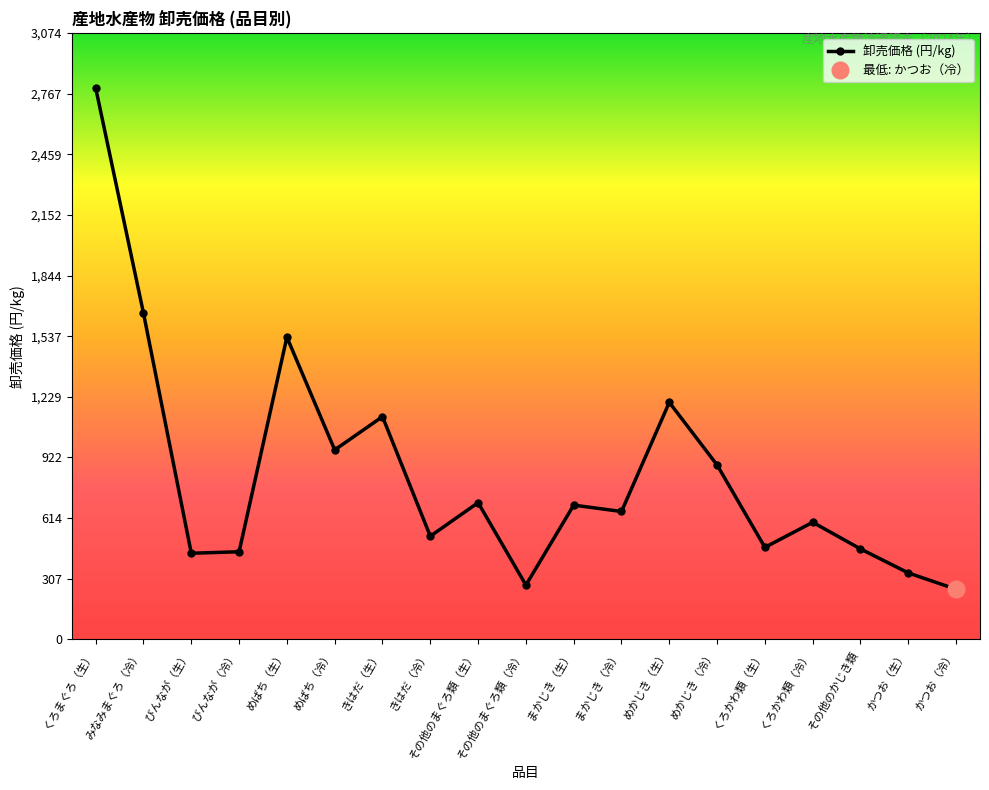

Is it true that the value at その他のまぐろ類（生） is 693.4?

True